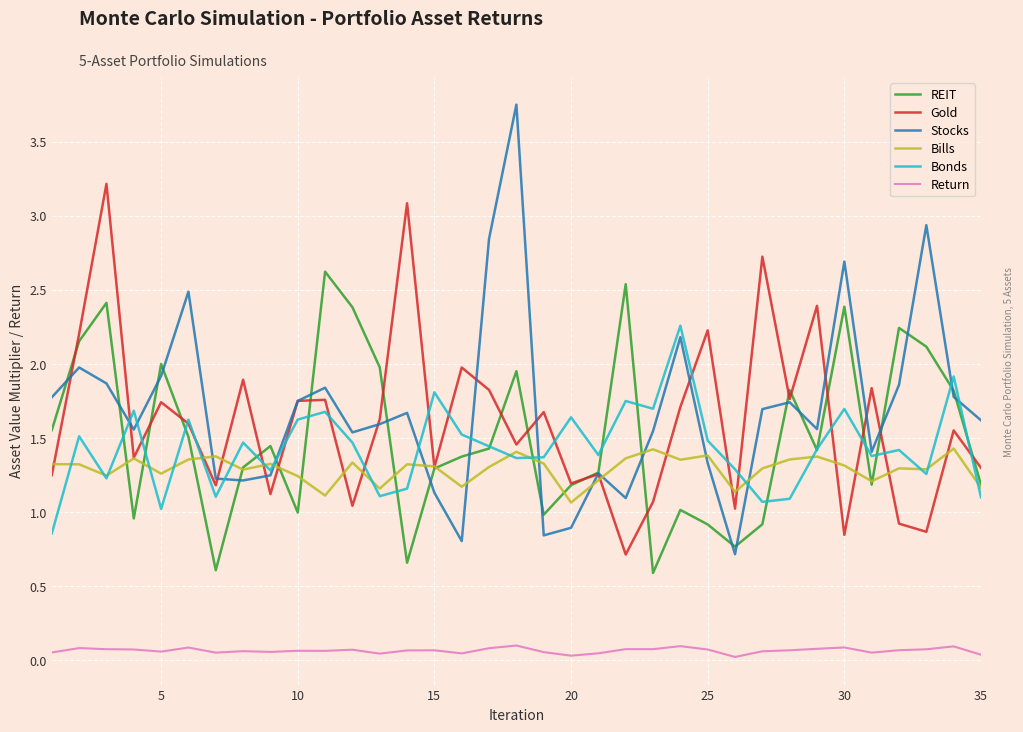

Count the Return values in the range 0 to 1.

35